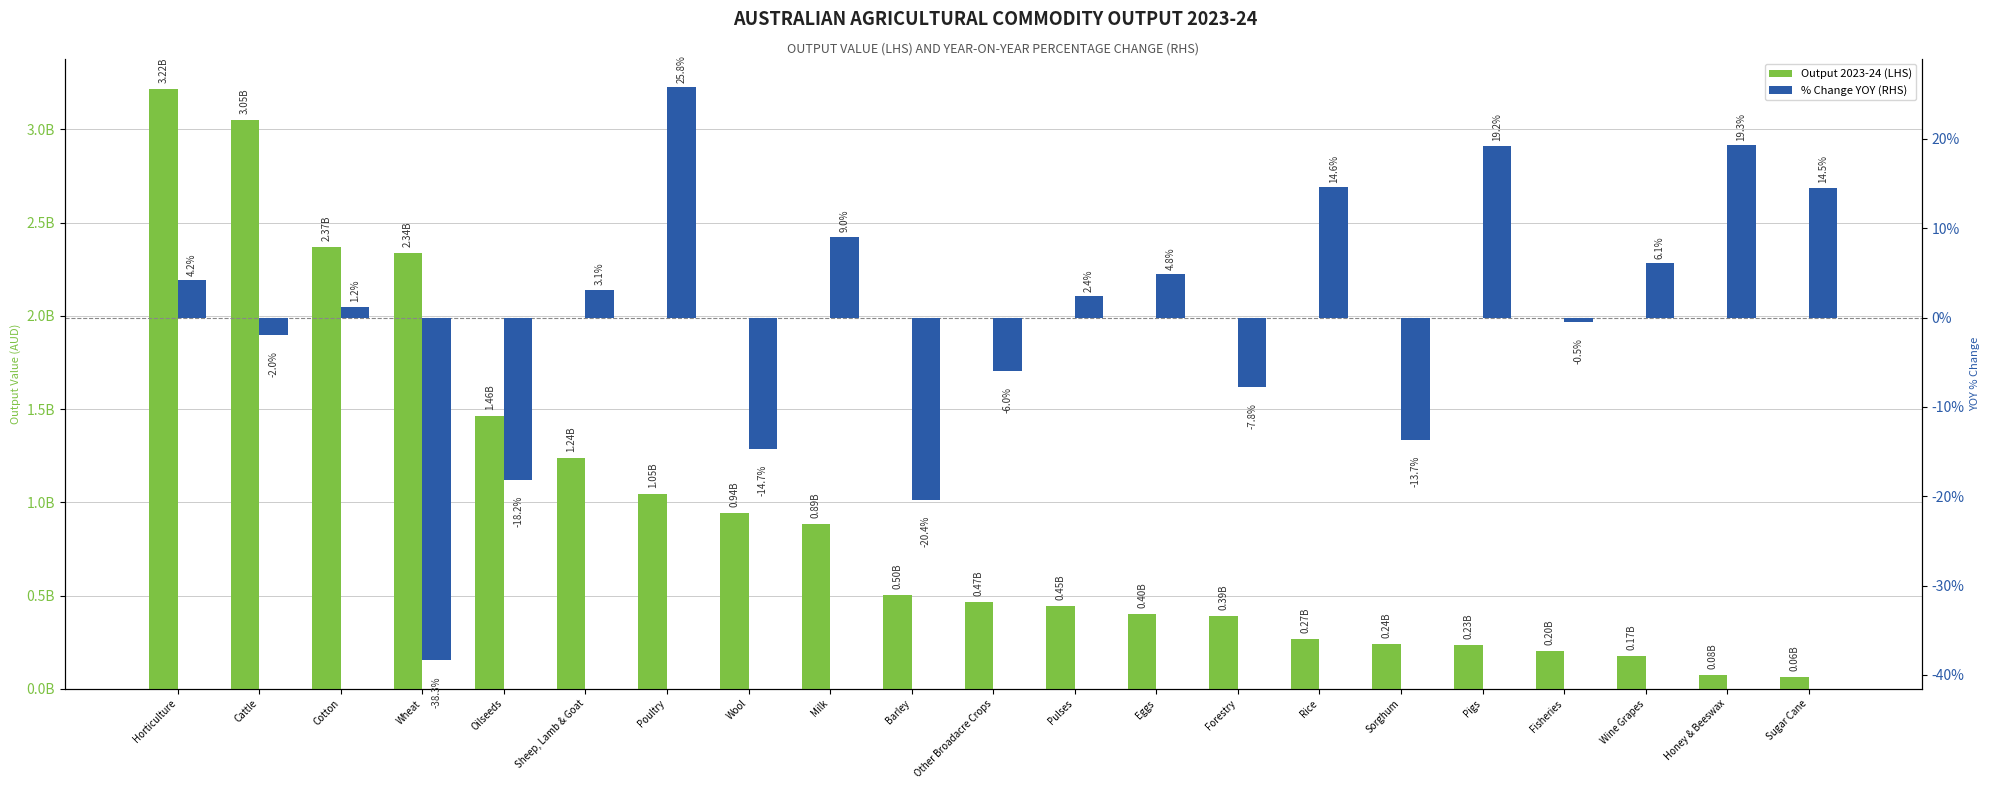

How many values in the % Change YOY (RHS) series are below 0?

9